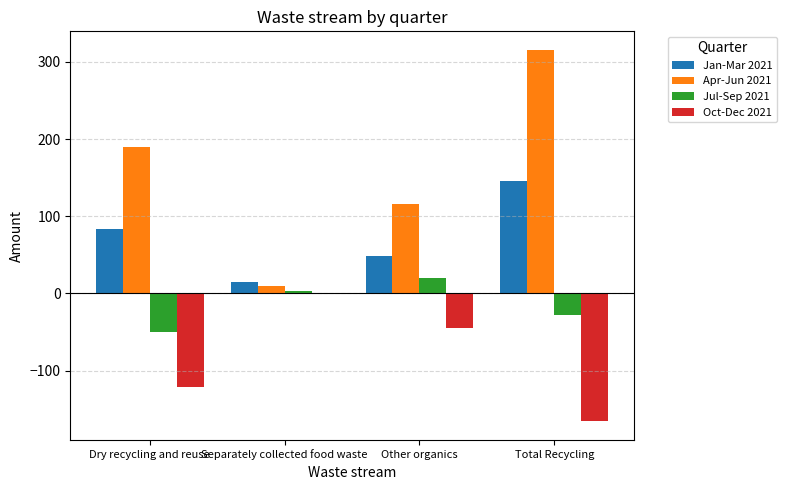

At which label is Apr-Jun 2021 closest to 162?

Dry recycling and reuse